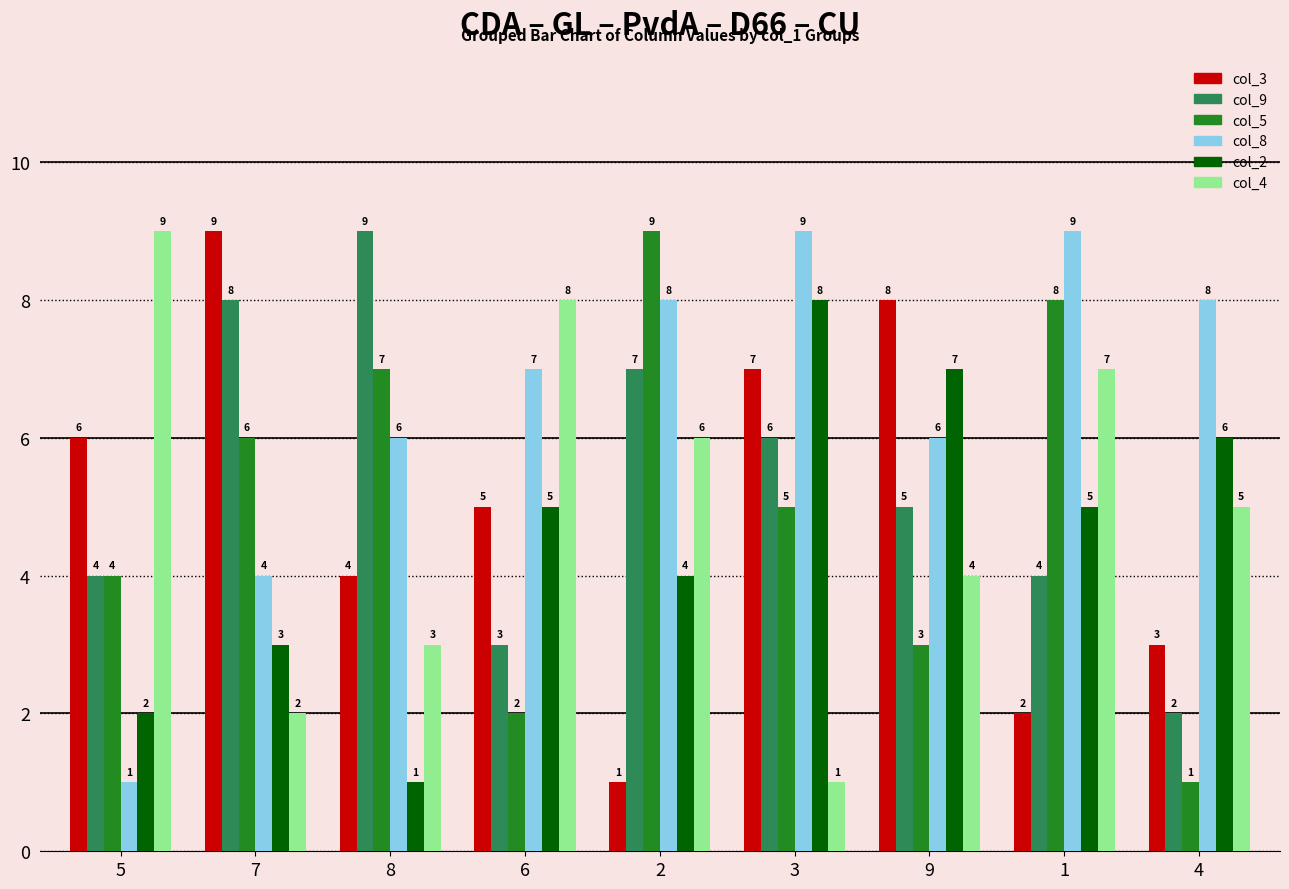

The value of col_8 at 6 is 7. True or false?

True